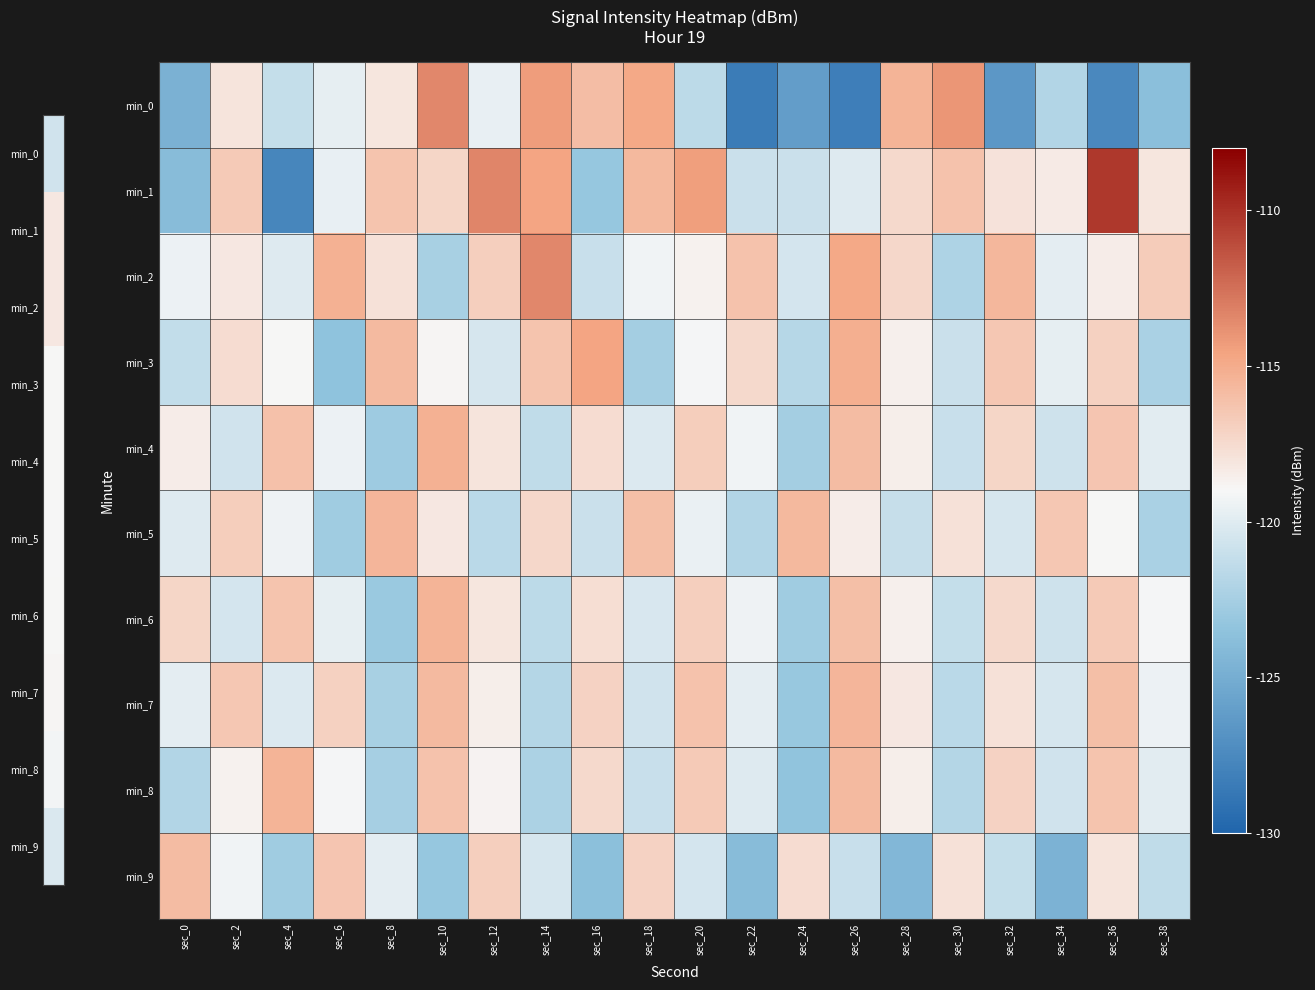

Which series has the largest range (max minus min)?

min_1